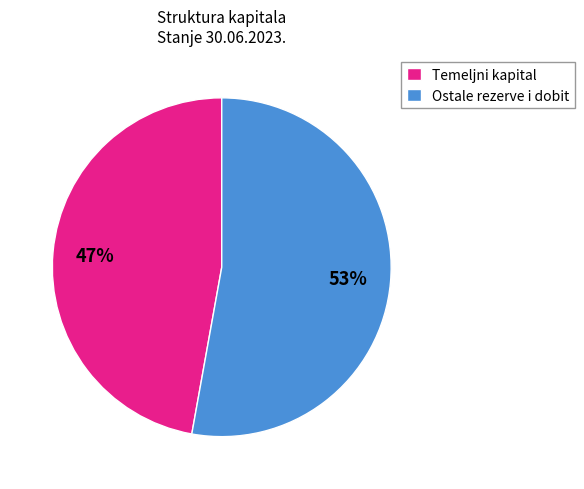

The Temeljni kapital slice represents 47% of the pie. True or false?

True